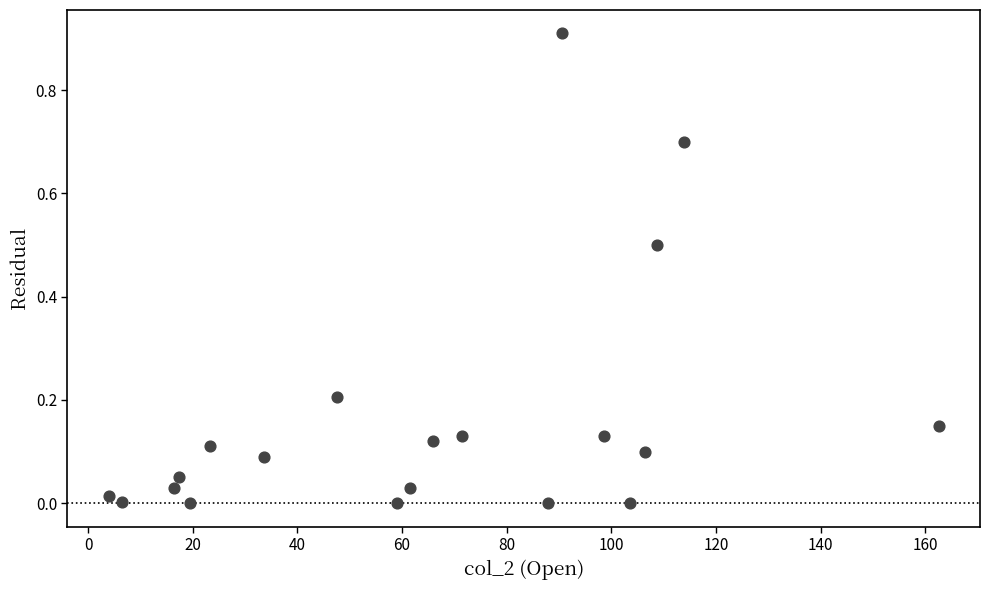

What is the range of Y values (max minus min)?

0.9